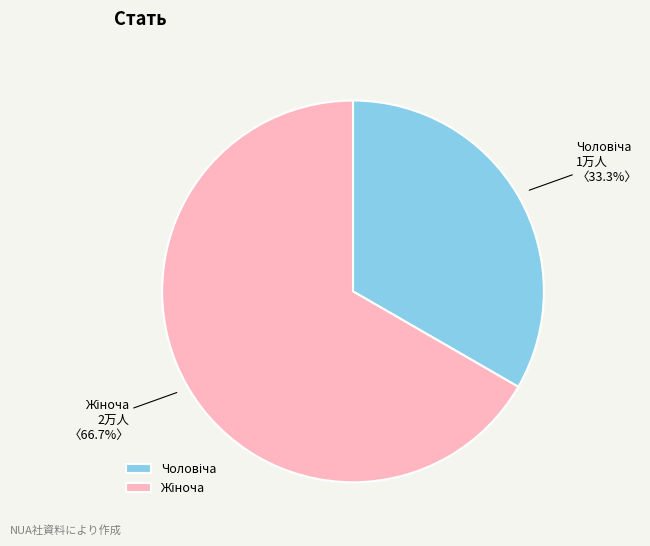

Is there a majority slice in this chart?

Yes